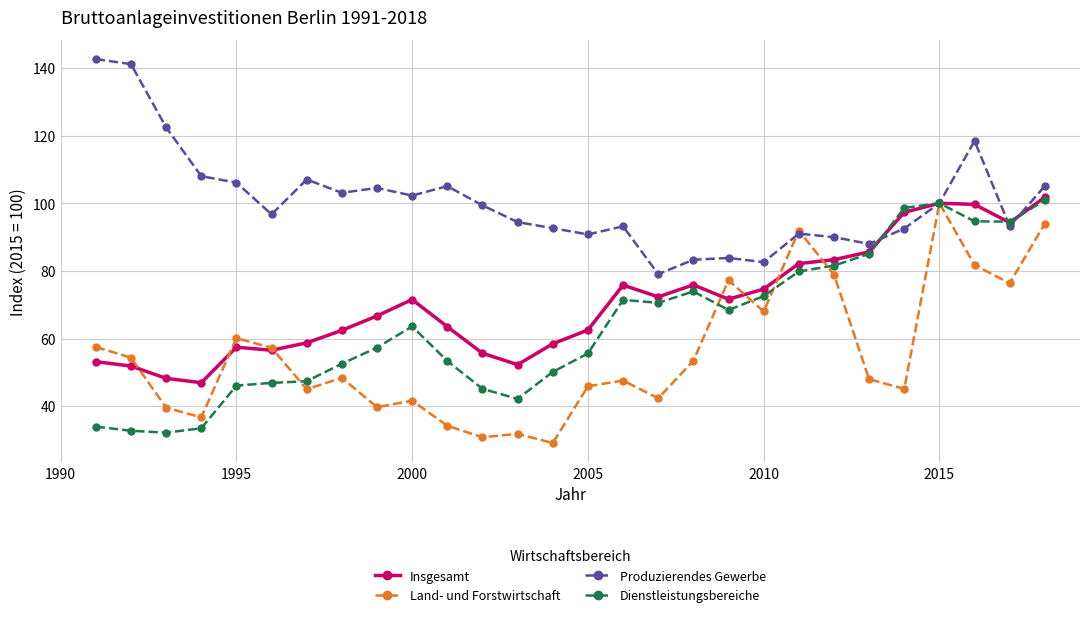

What is the difference between the maximum and minimum values in the Produzierendes Gewerbe series?

63.6